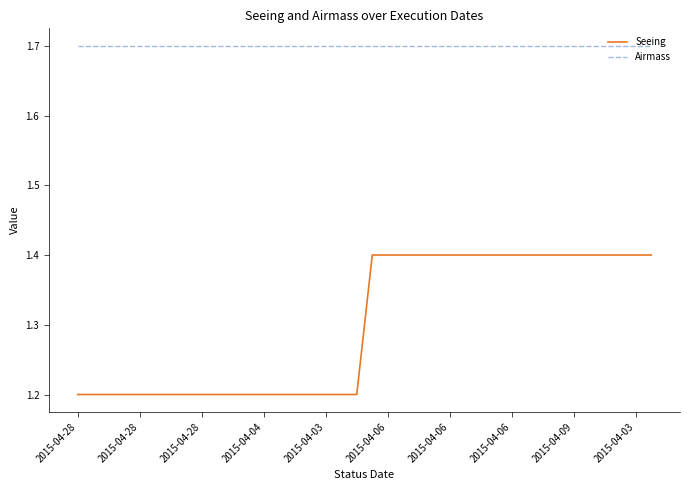

Which series has the widest spread of values?

Seeing